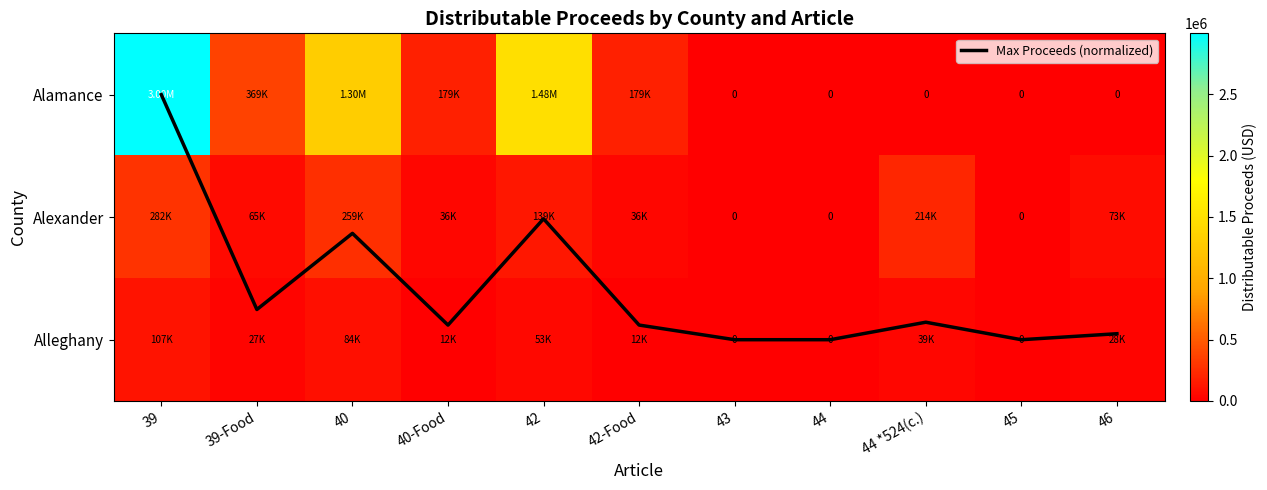

Between 40 and 44, which series saw the biggest shift?

Alamance